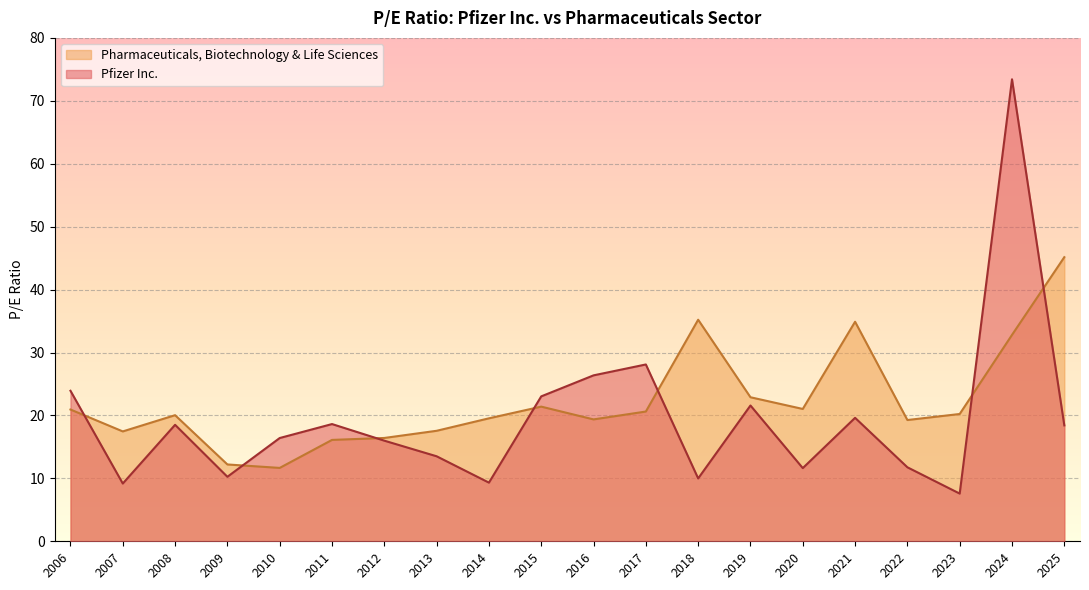

What is the highest value of the Pfizer Inc. series?

73.4